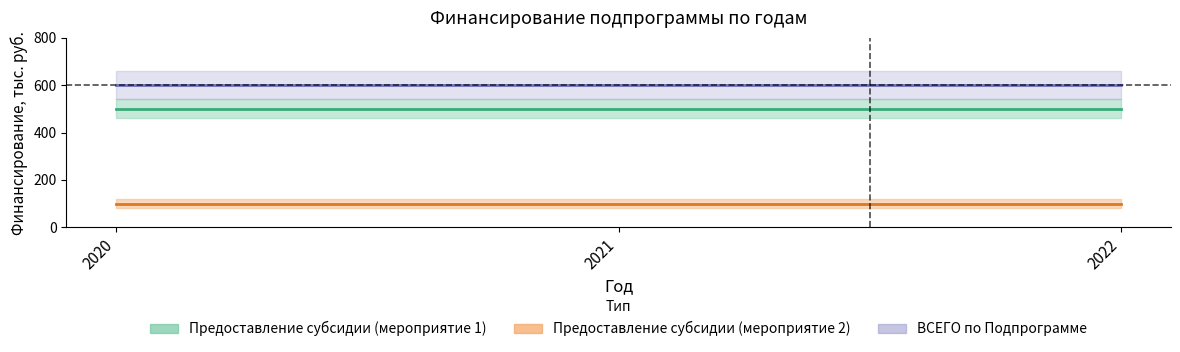

What are all the series names shown in the legend?

Предоставление субсидии (мероприятие 1), Предоставление субсидии (мероприятие 2), ВСЕГО по Подпрограмме